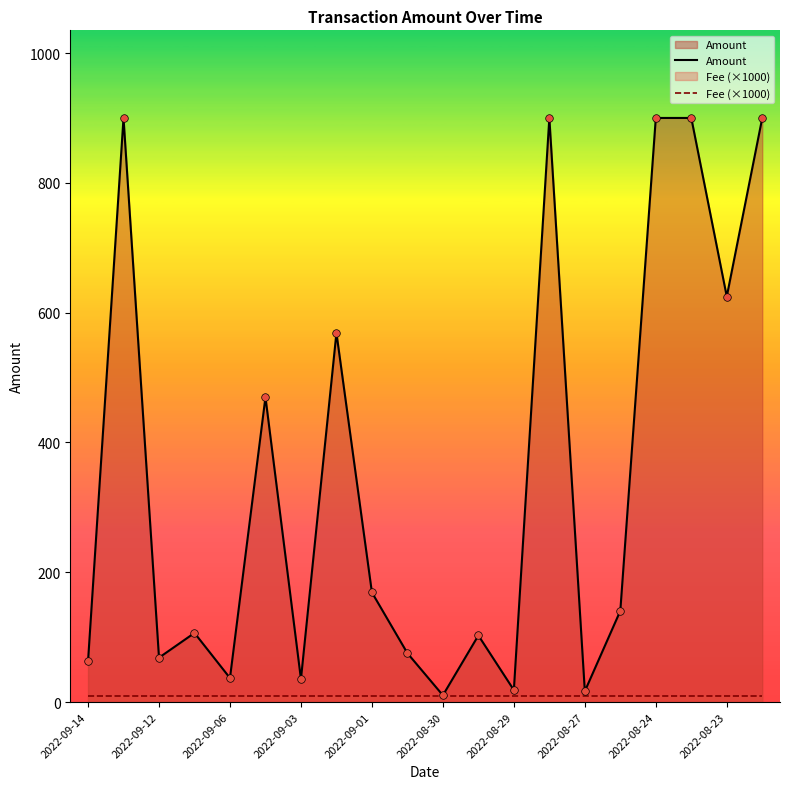

What are all the series names shown in the legend?

Amount, Fee (×1000)